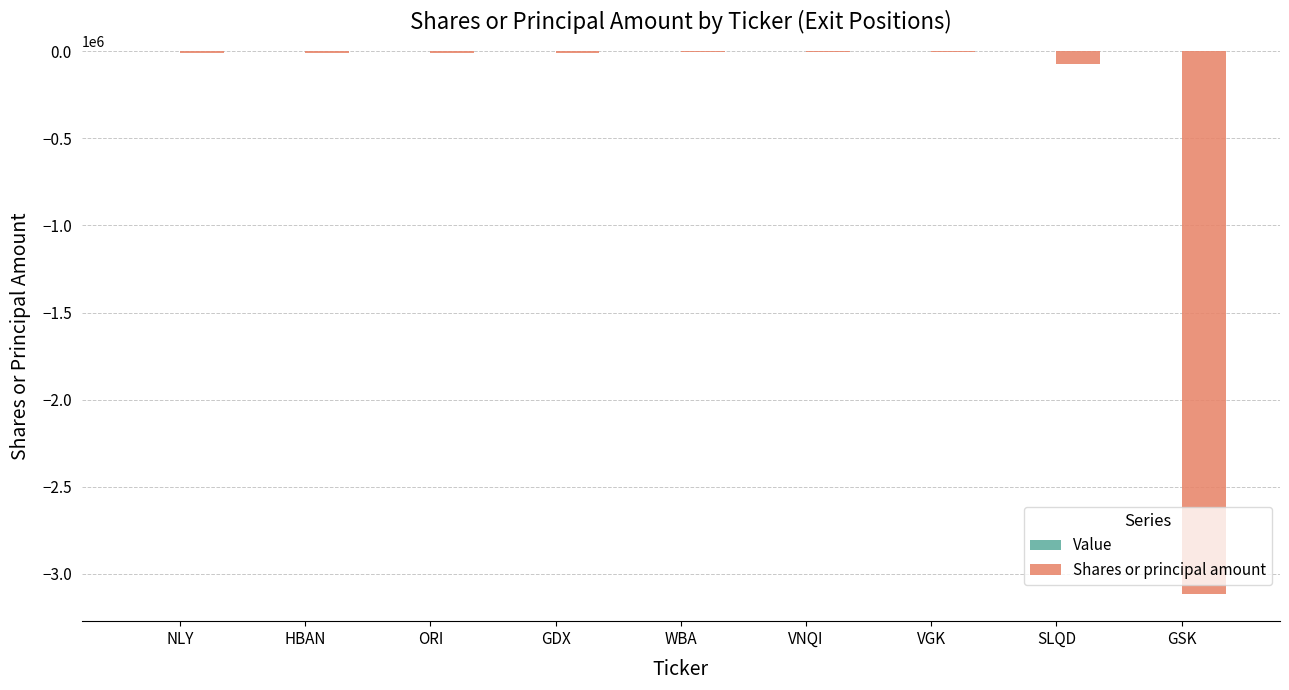

Count the number of data series in this chart.

1